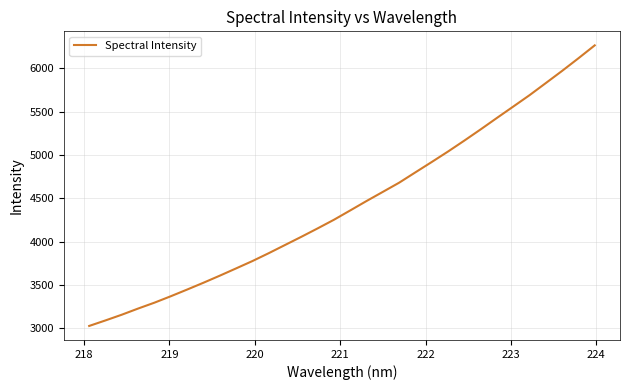

What is the difference between the maximum and minimum values?

3236.8